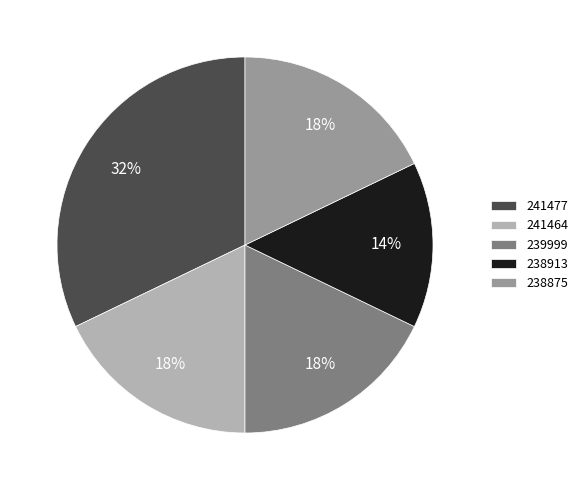

How many segments does this pie chart have?

5